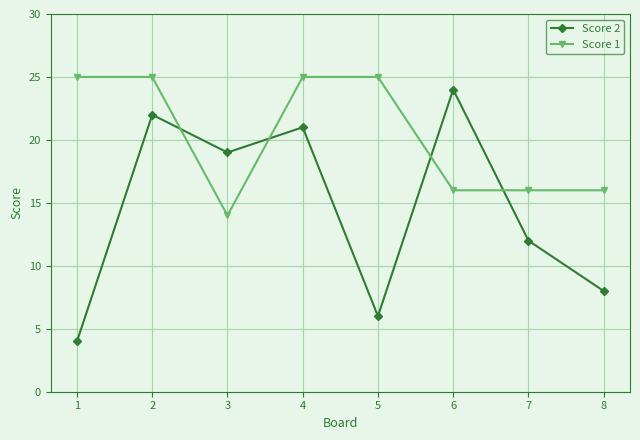

List the series in order of their peak value, lowest first.

Score 2, Score 1